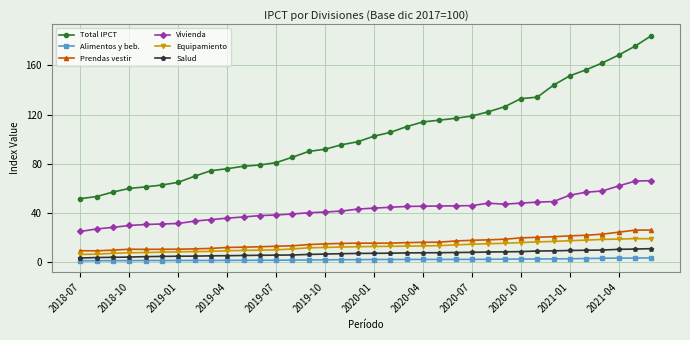

What is the value of the Salud point at the 14th from the left?

5.9